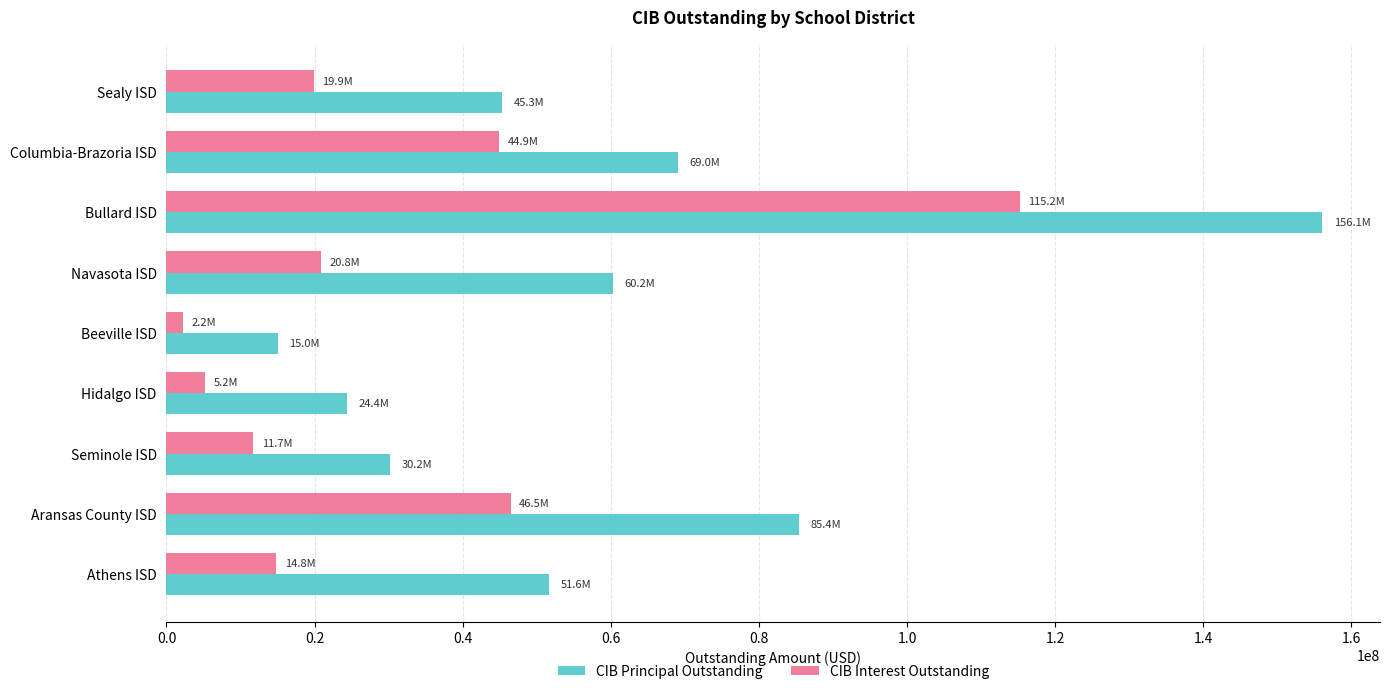

Which series has the largest total across all categories?

CIB Principal Outstanding